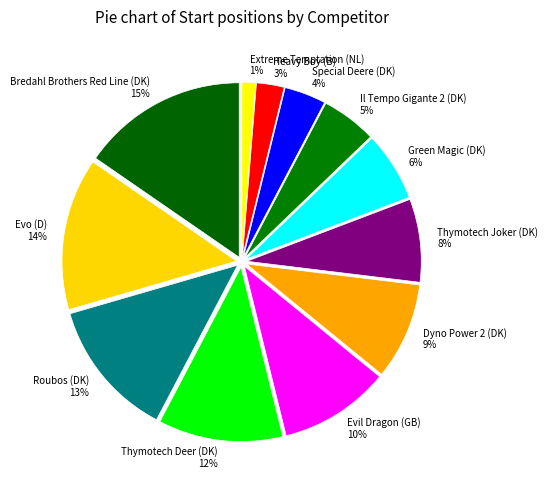

What is the smallest slice in the pie chart?

Extreme Temptation (NL)